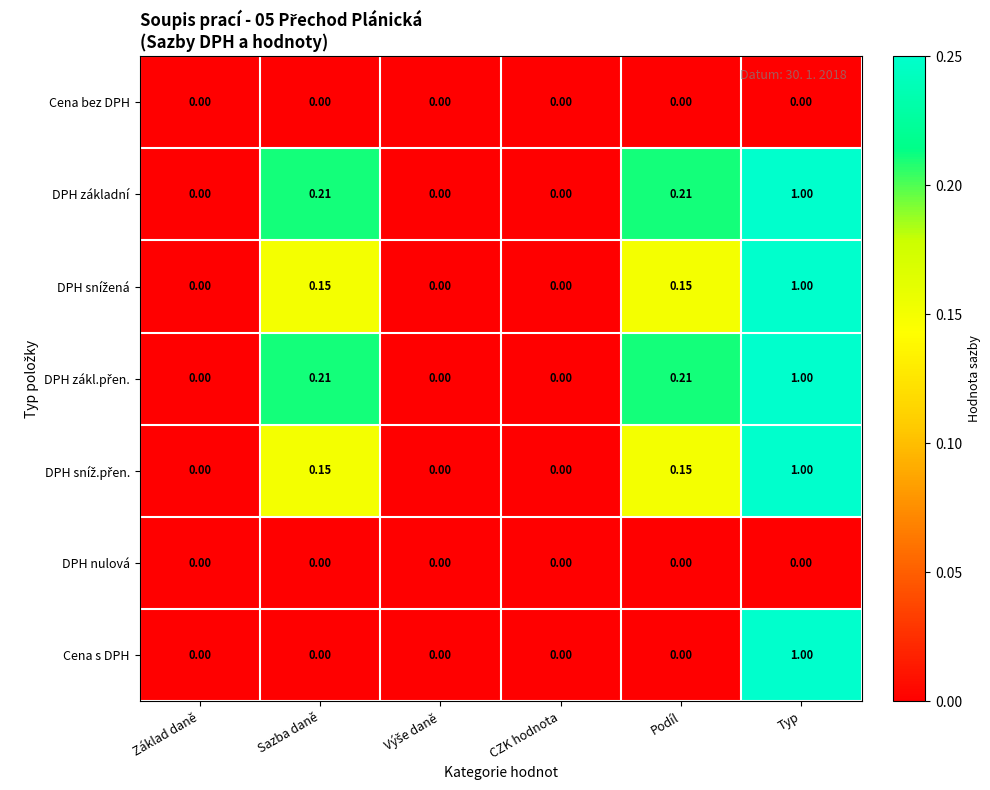

At which category is the sum across all series the highest?

Typ